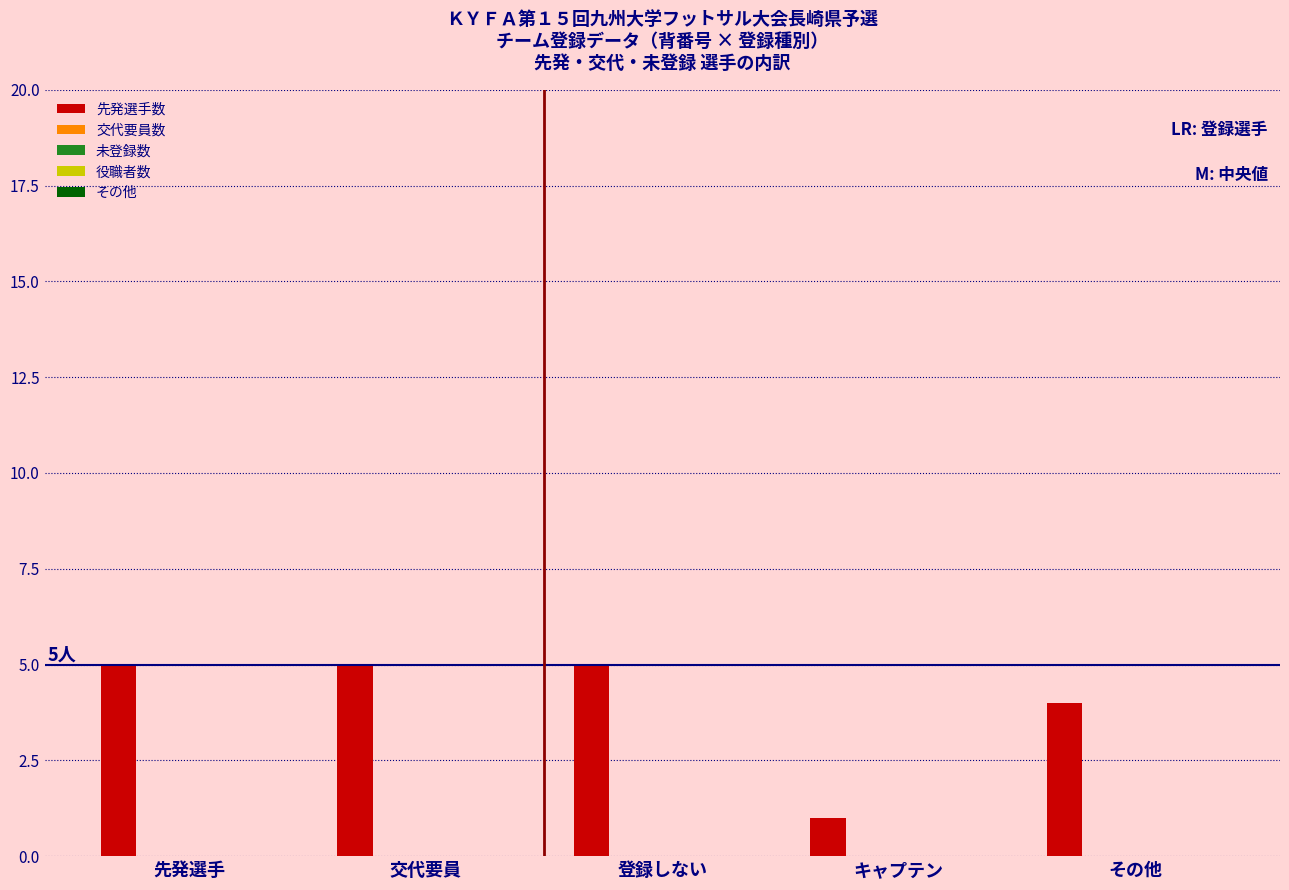

What is the greatest value displayed?

5